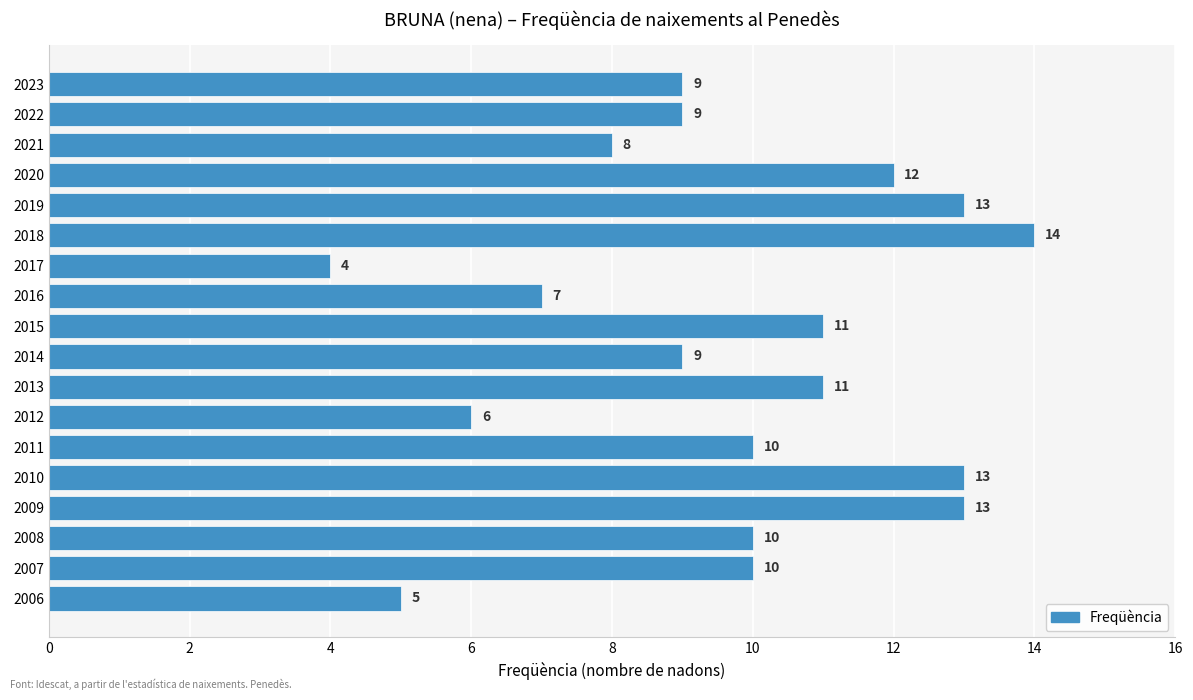

What is the difference between the values at 2010 and 2008?

3